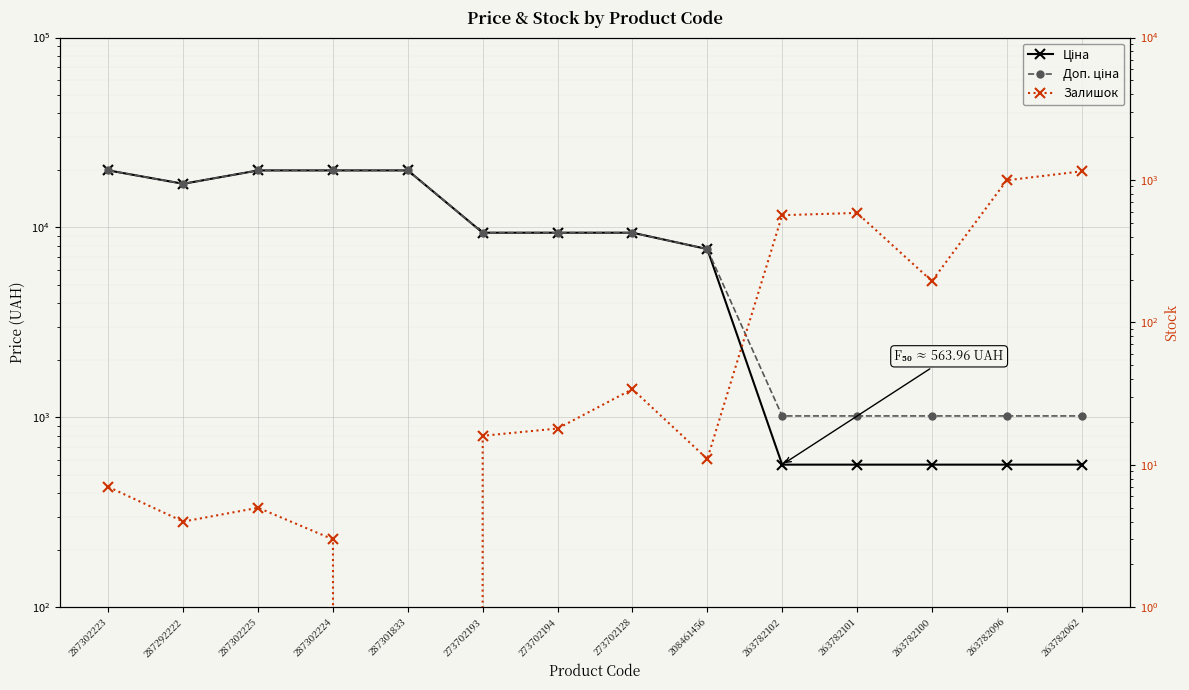

What is the value of the Доп. ціна point at the 8th from the left?

9384.0